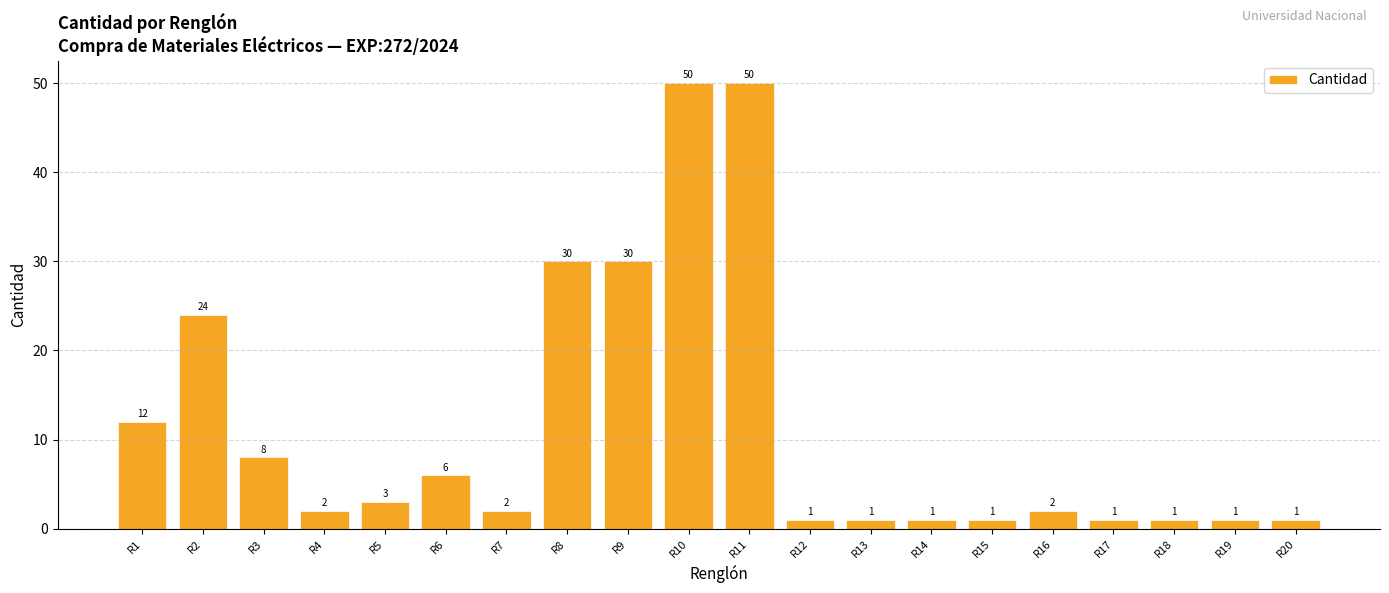

Is it true that the value at R2 is 24?

True